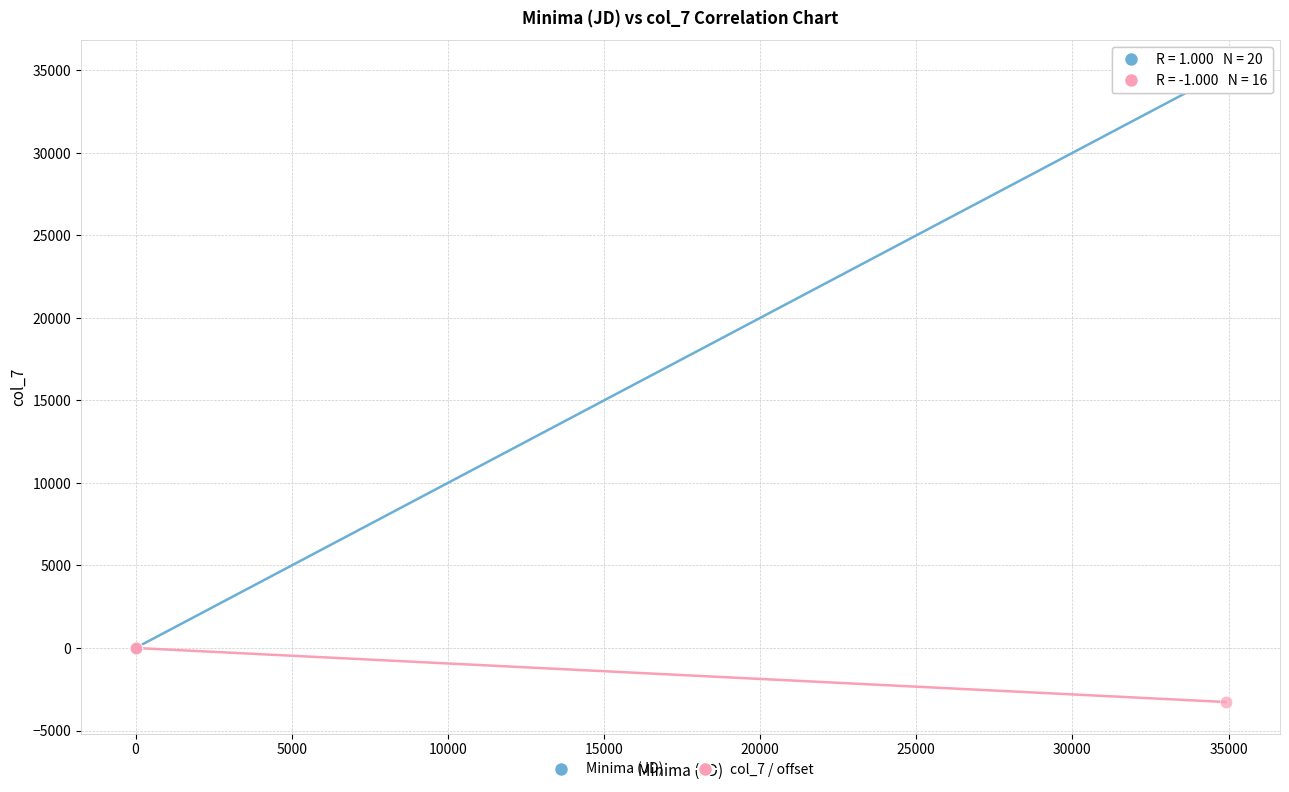

Which series reaches the minimum Y coordinate?

col_7 / offset